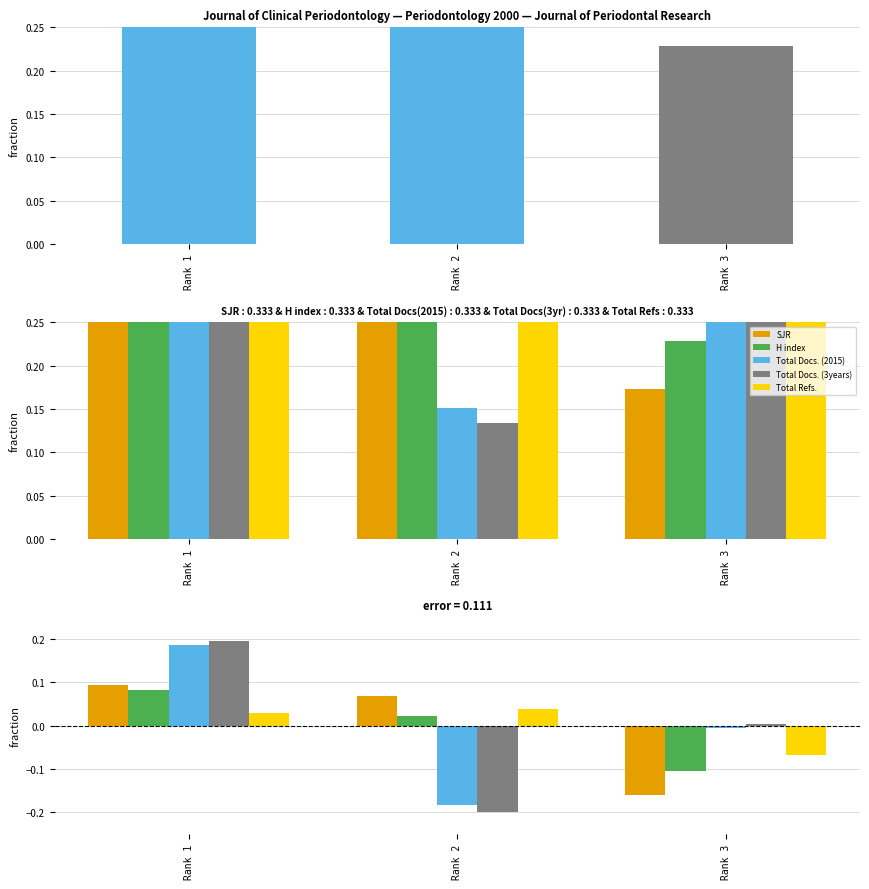

What is the value of the Total Refs. bar at the 3rd from the left?

-0.1